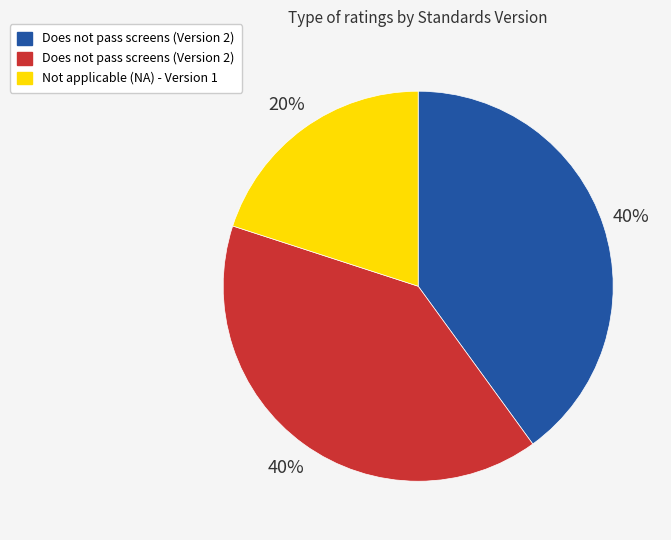

Does any single category account for the majority?

No